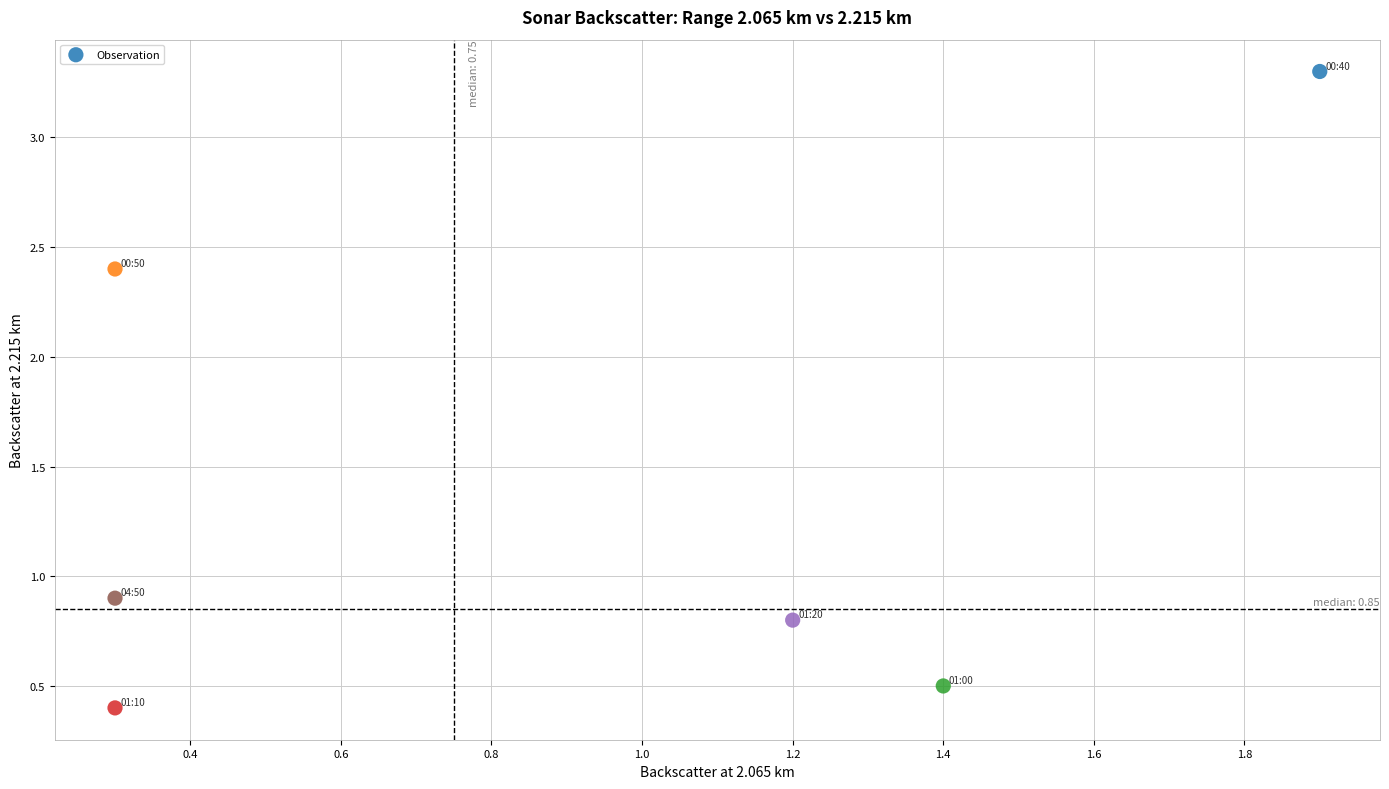

What is the range of Y values (max minus min)?

2.9